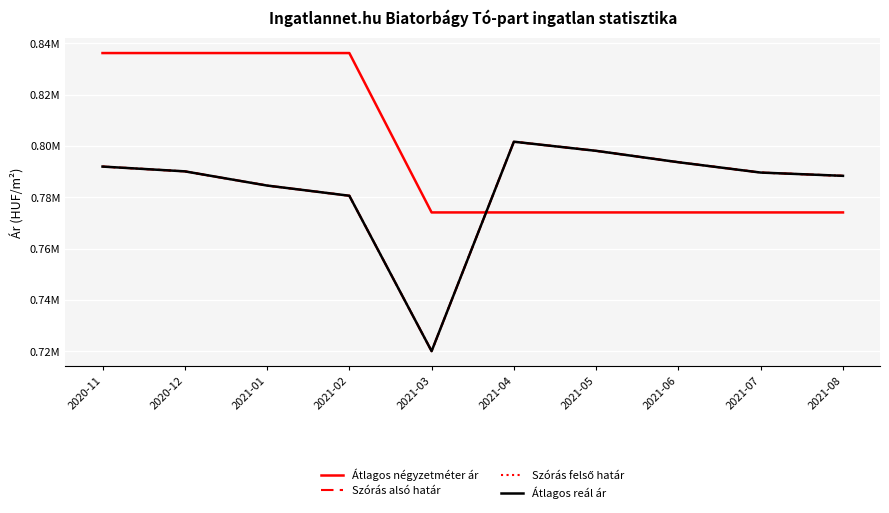

How many interior local peaks does the Átlagos reál ár series have?

1